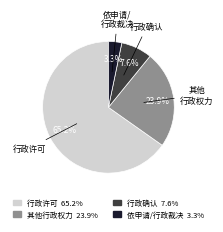

What is the ratio of the value at 行政许可 65.2% to the value at 行政确认 7.6%?

8.6